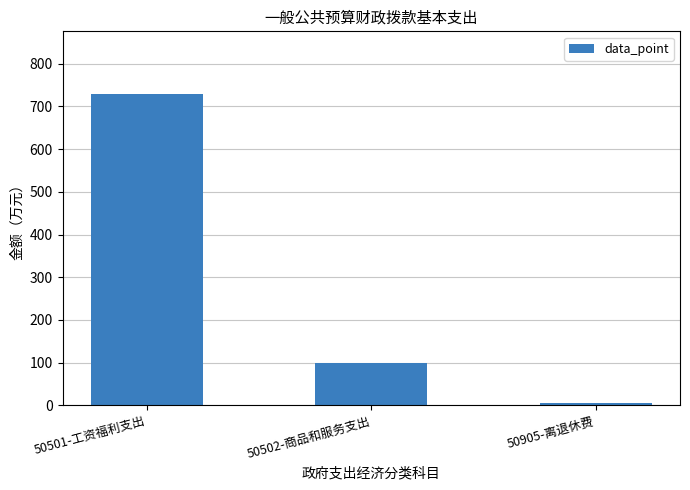

What is the change in value from 50502-商品和服务支出 to 50905-离退休费?

-93.8